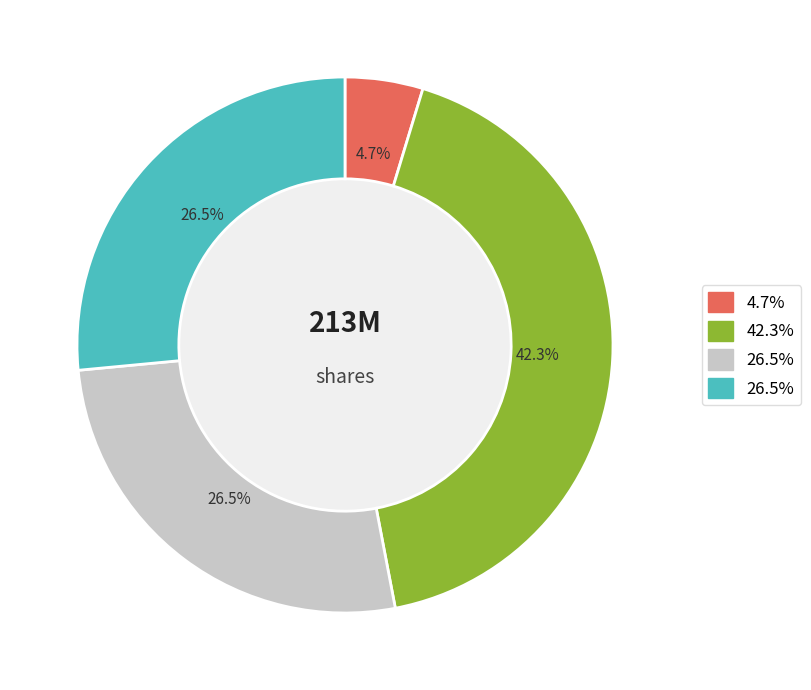

Is there a majority slice in this chart?

No